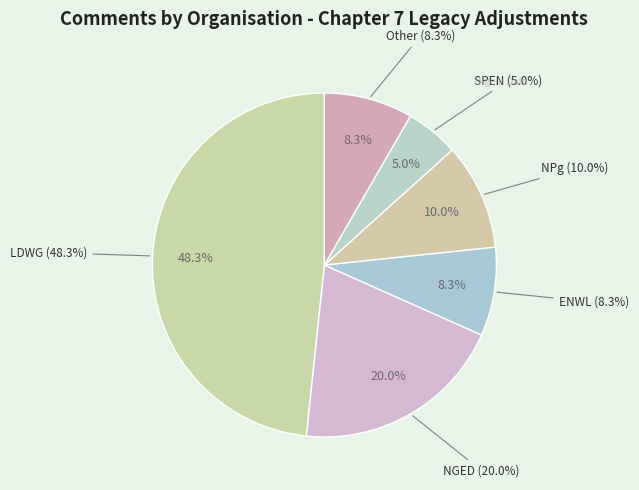

Count the number of slices in the pie.

6